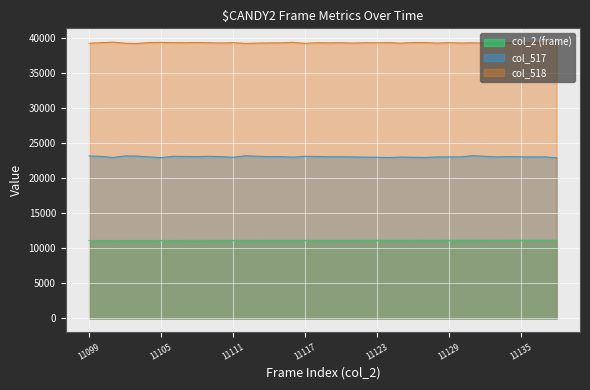

At which category does the chart reach its peak across all series?

11101